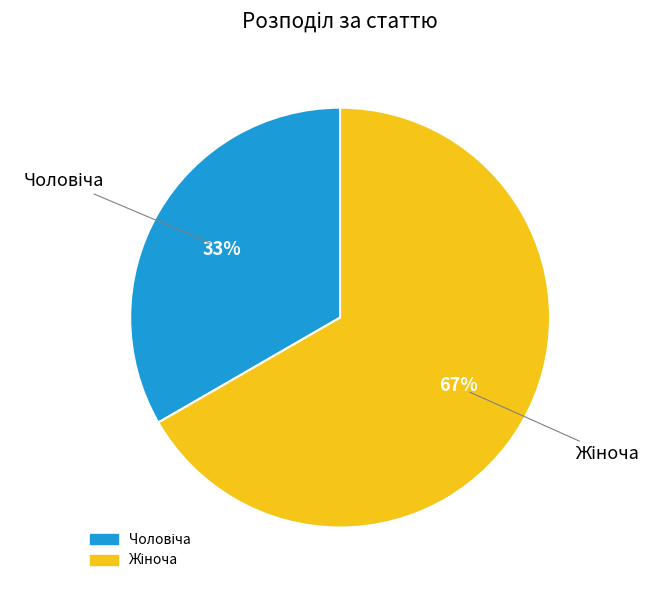

Is there a majority slice in this chart?

Yes